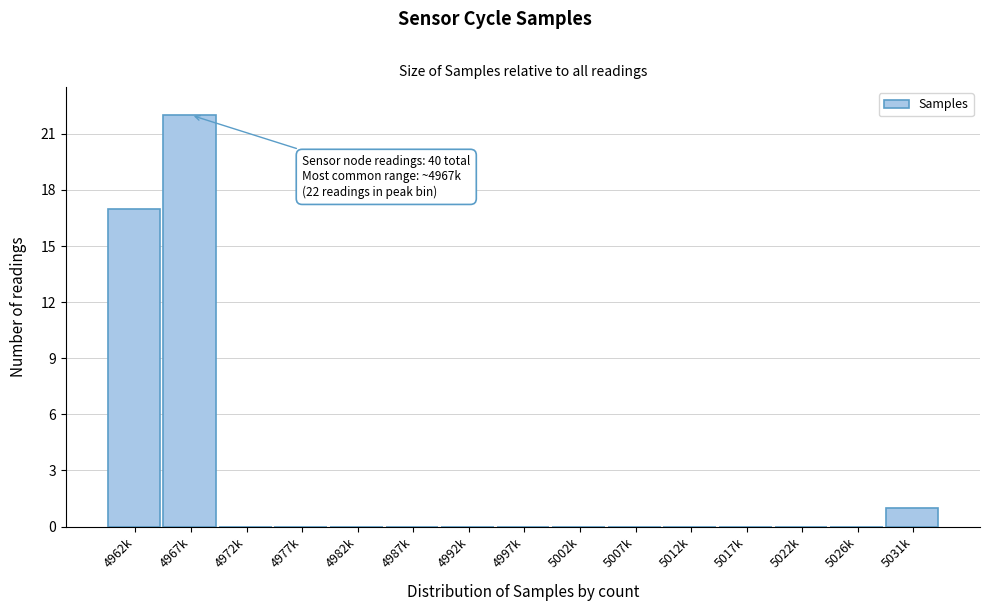

Reading left to right, what are all the values shown in this chart?

4962k=17	4967k=22	4972k=0	4977k=0	4982k=0	4987k=0	4992k=0	4997k=0	5002k=0	5007k=0	5012k=0	5017k=0	5022k=0	5026k=0	5031k=1